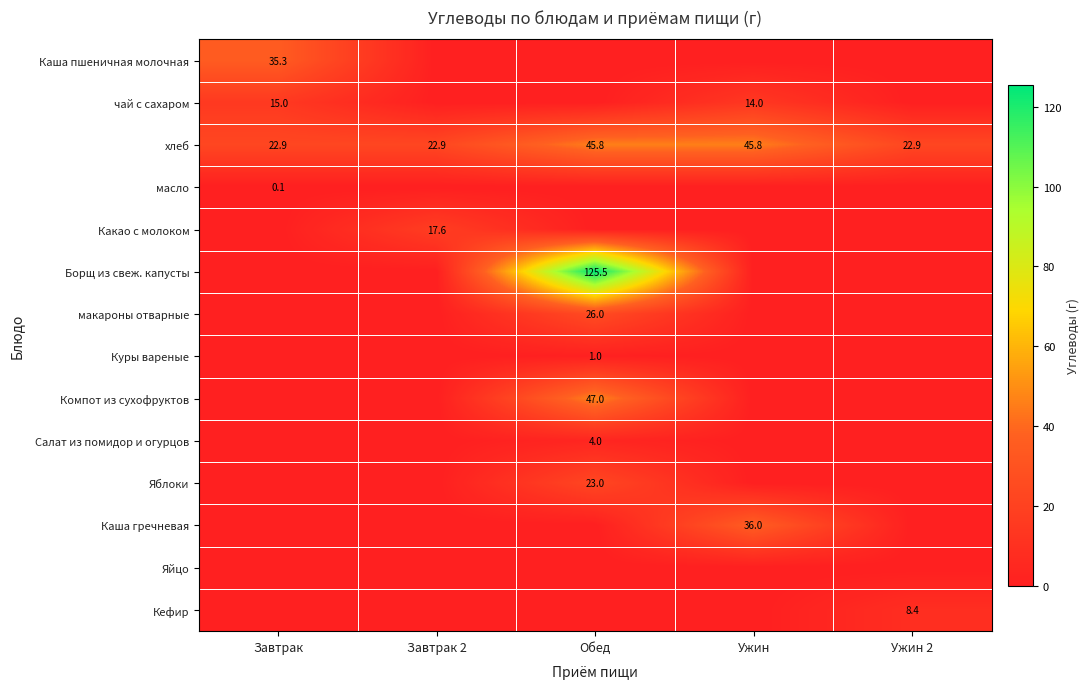

Which series has the largest total across all categories?

хлеб